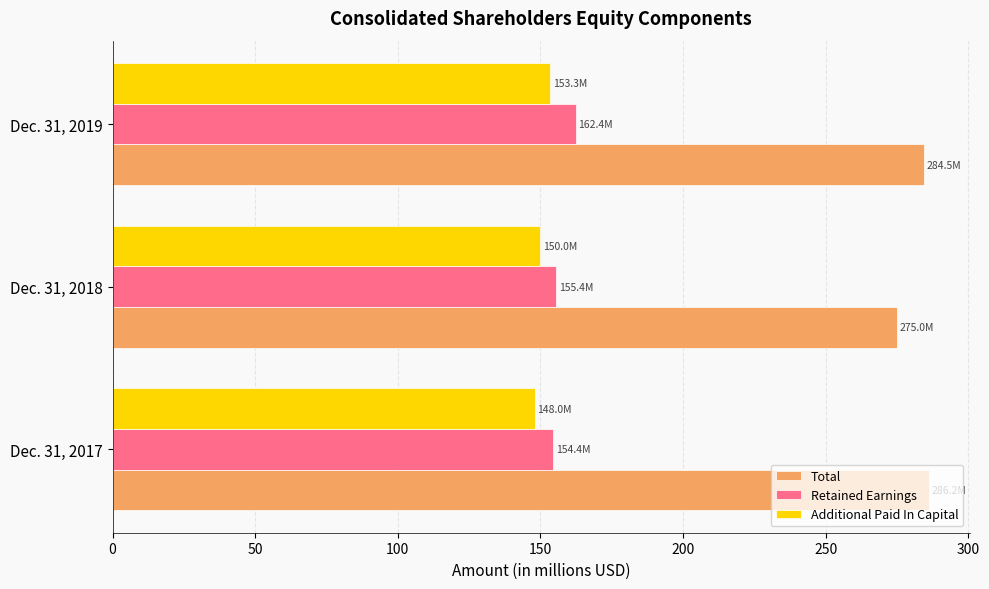

At which label is Total closest to 280?

Dec. 31, 2019